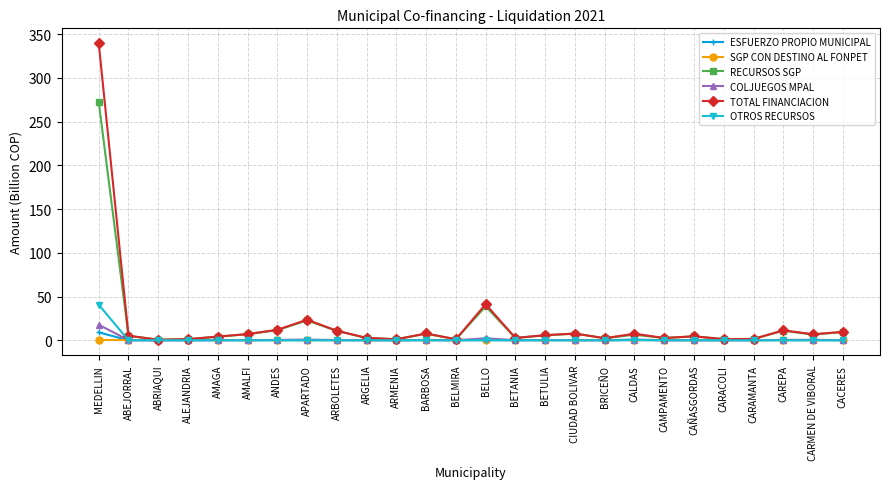

Is it true that OTROS RECURSOS equals 25.6 at ALEJANDRIA?

False